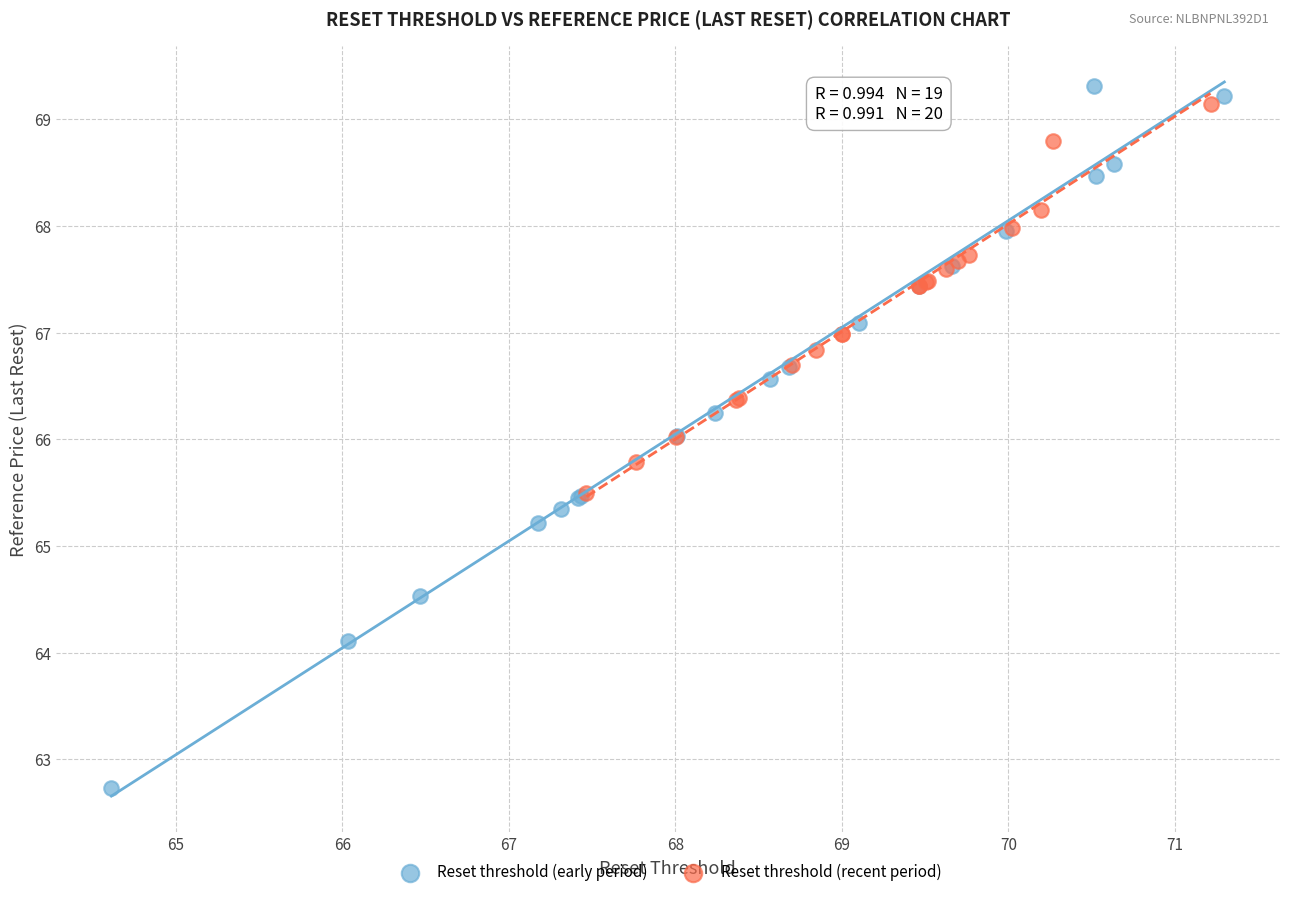

Which series reaches the maximum Y coordinate?

Reset threshold (early period)